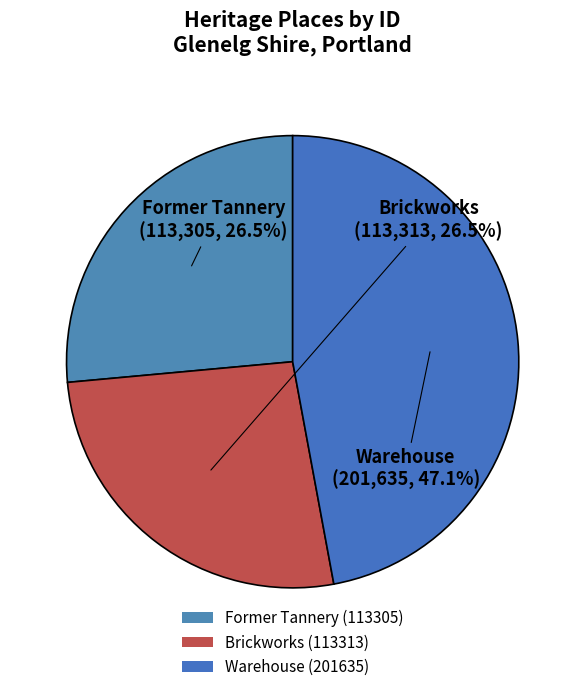

What is the ratio of the value at Warehouse to the value at Brickworks?

1.8